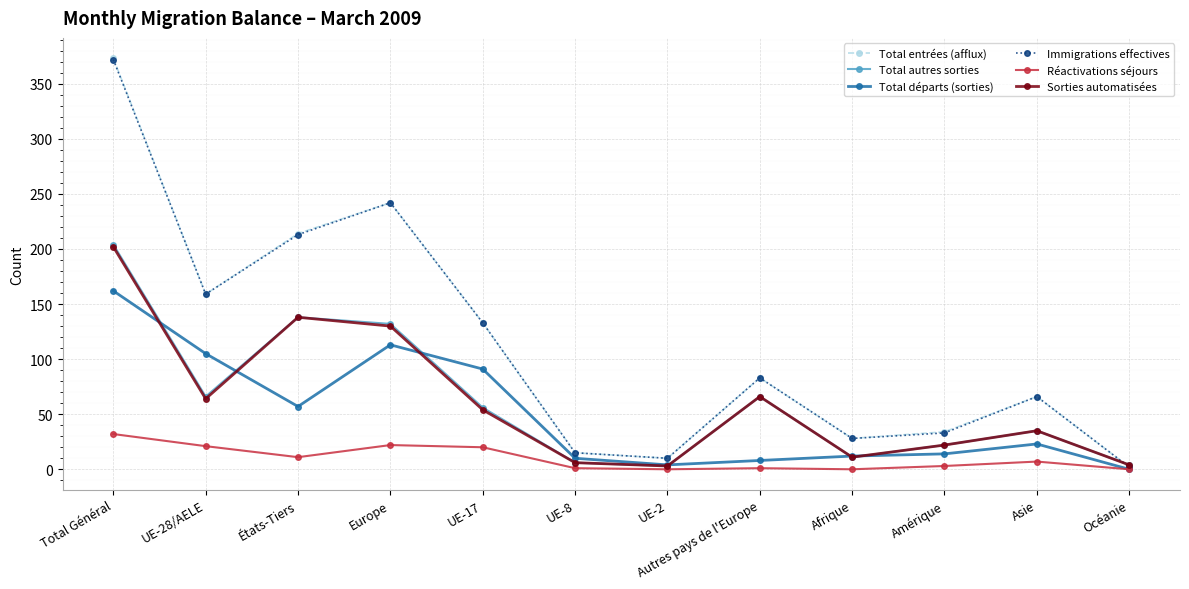

What position from the right is Asie?

2